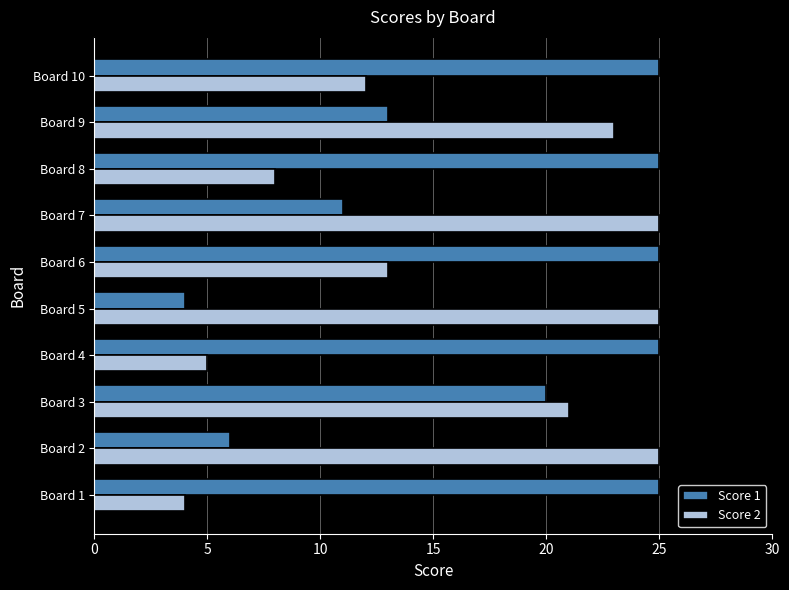

What is the minimum value for Score 2?

4